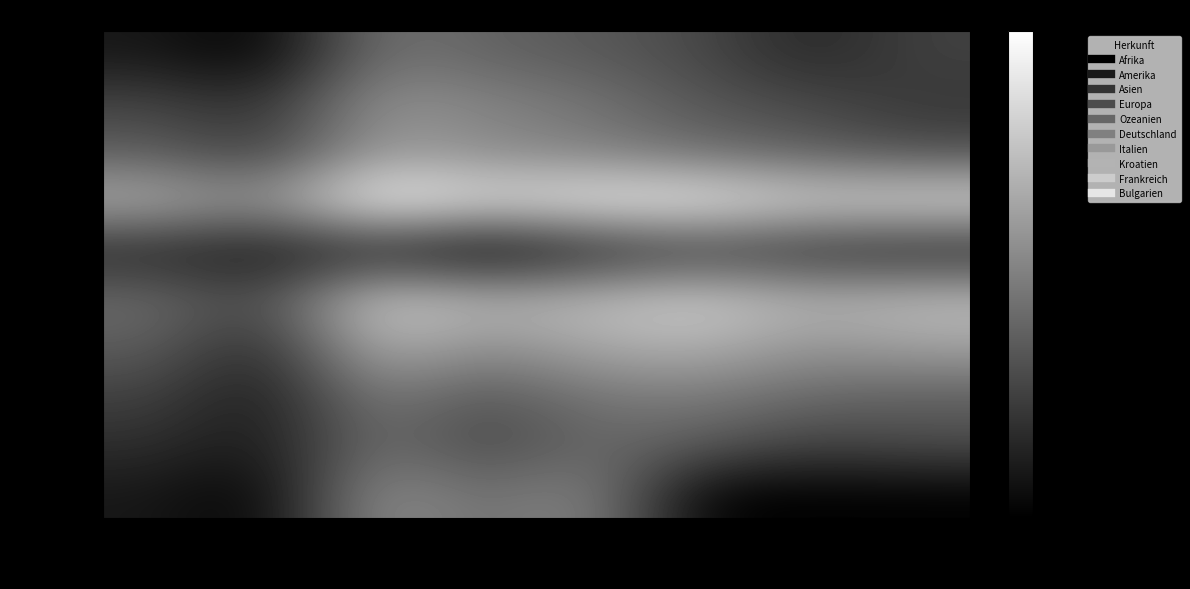

Between L-Total and B-Männer, which is larger?

B-Männer